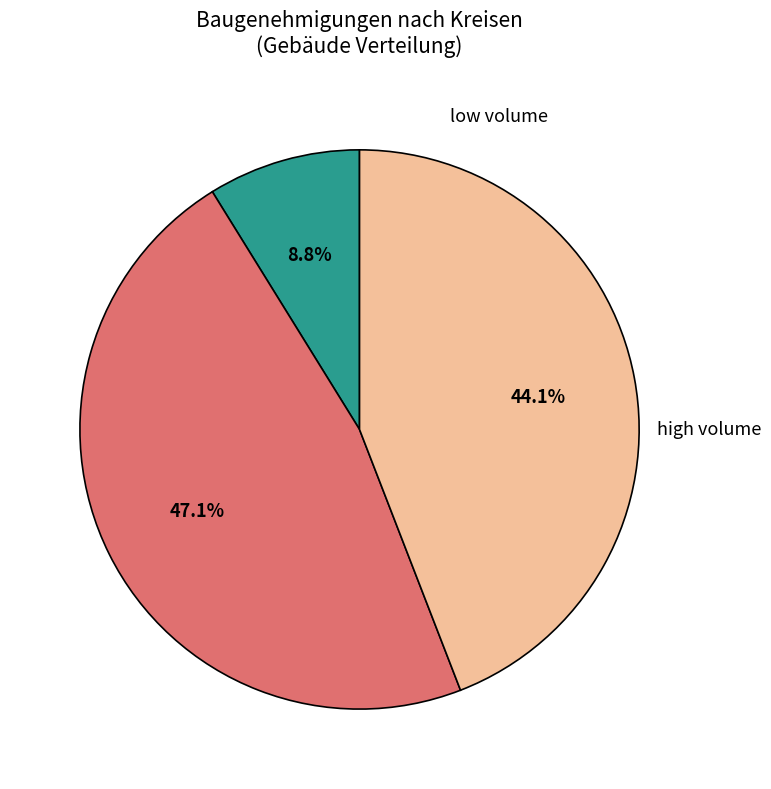

Is there a majority slice in this chart?

No